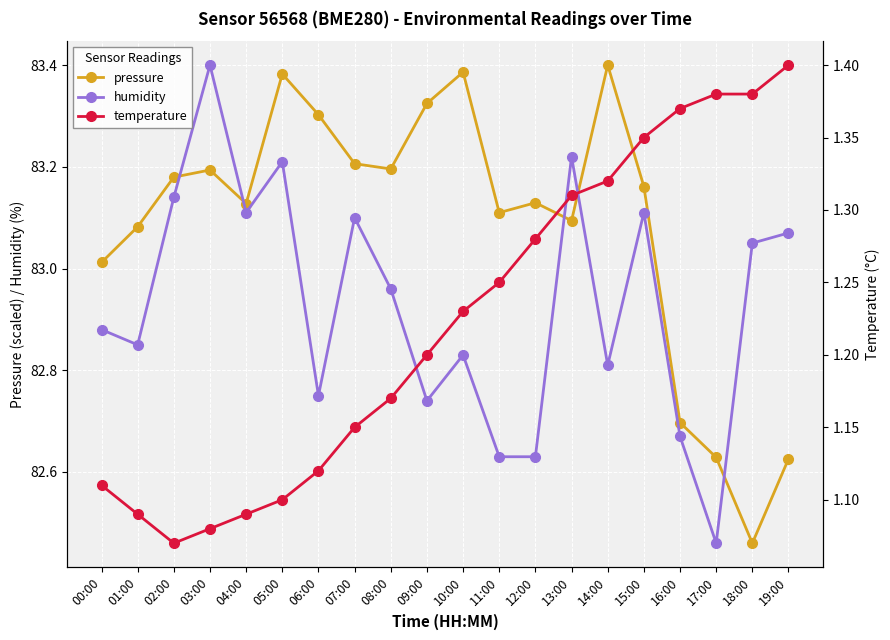

In humidity, how many points are higher than both neighbors (excluding endpoints)?

6